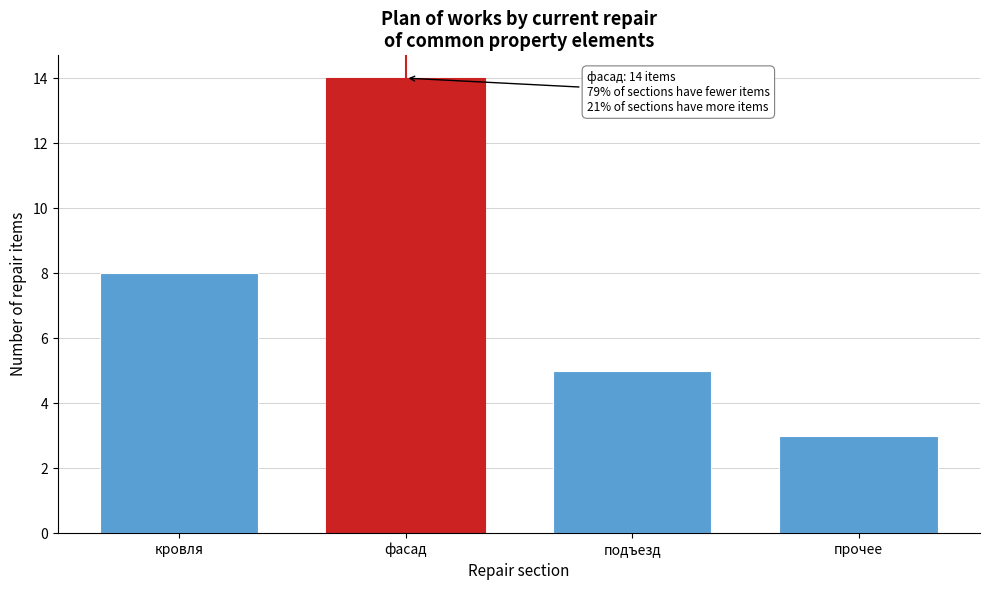

Reading left to right, what are all the values shown in this chart?

8	14	5	3